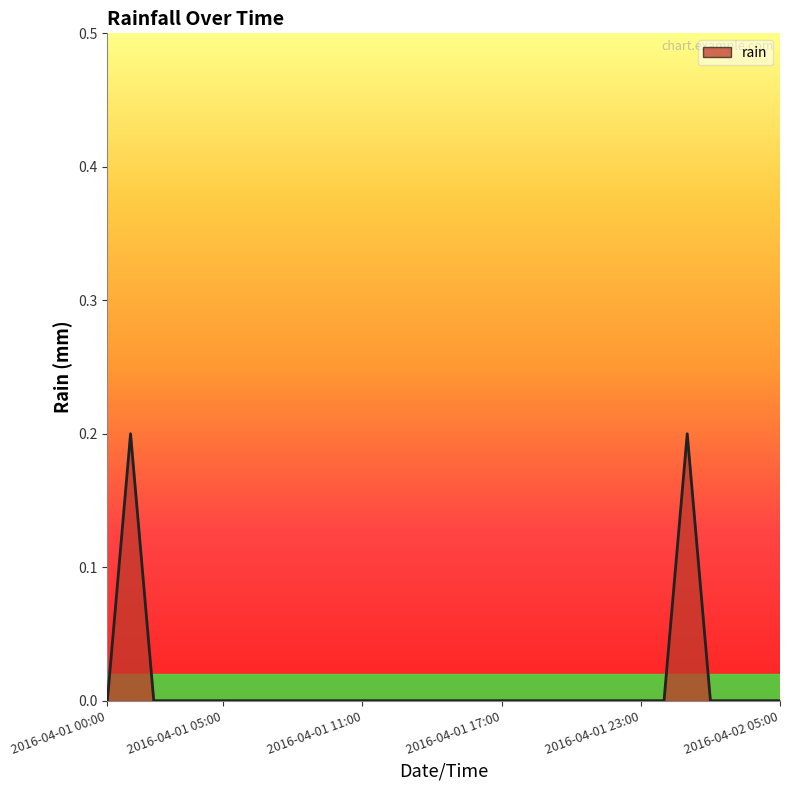

How many lines are shown in the chart?

1